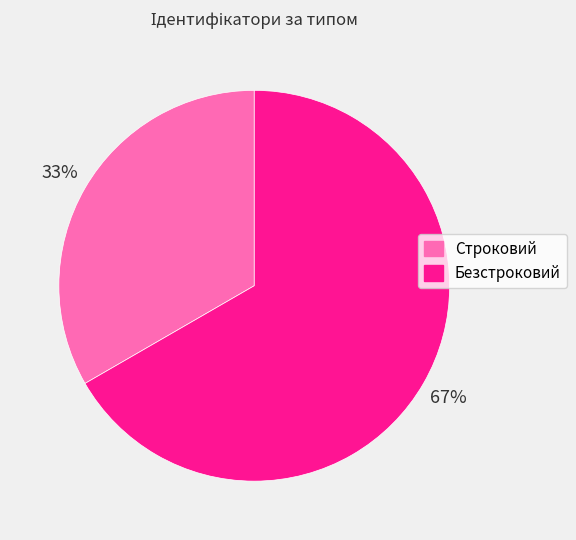

To the nearest percent, what is the average slice percentage?

50%